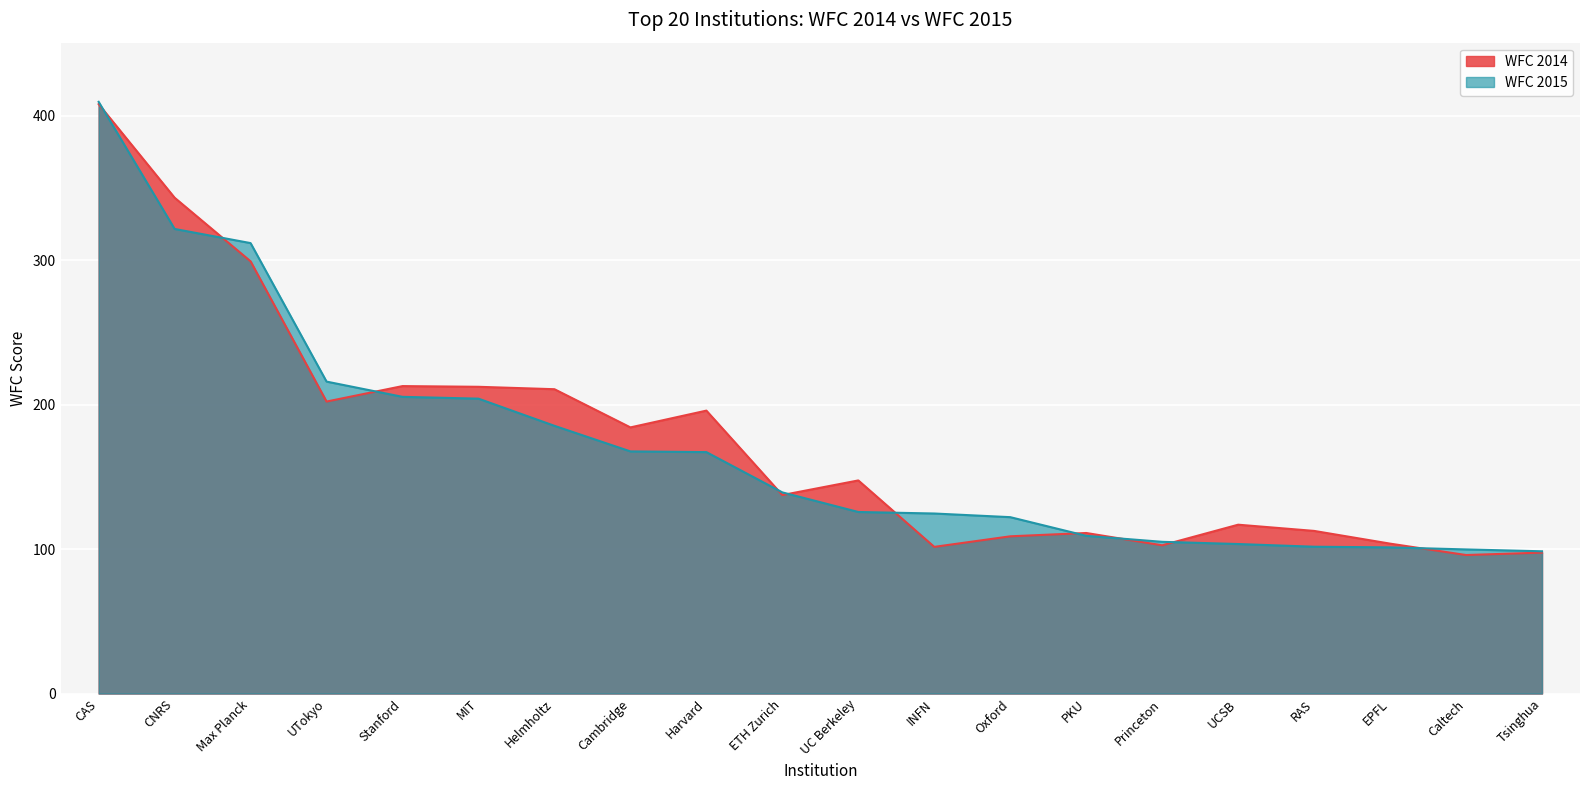

What is the difference between the second highest and minimum values in the WFC 2015 series?

223.1